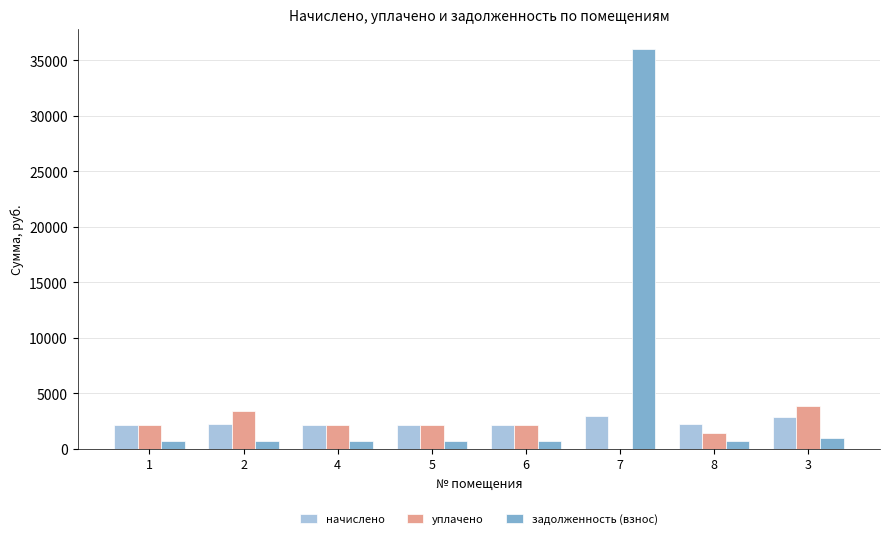

What is the sum of all уплачено values?

17479.3